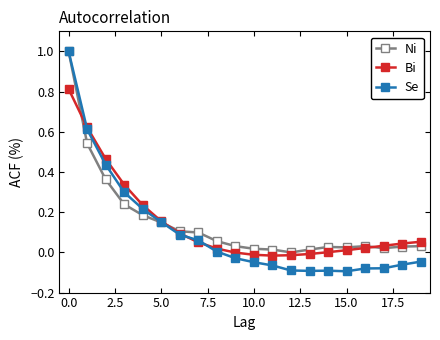

What is the difference between the maximum and minimum values in the Bi series?

0.8